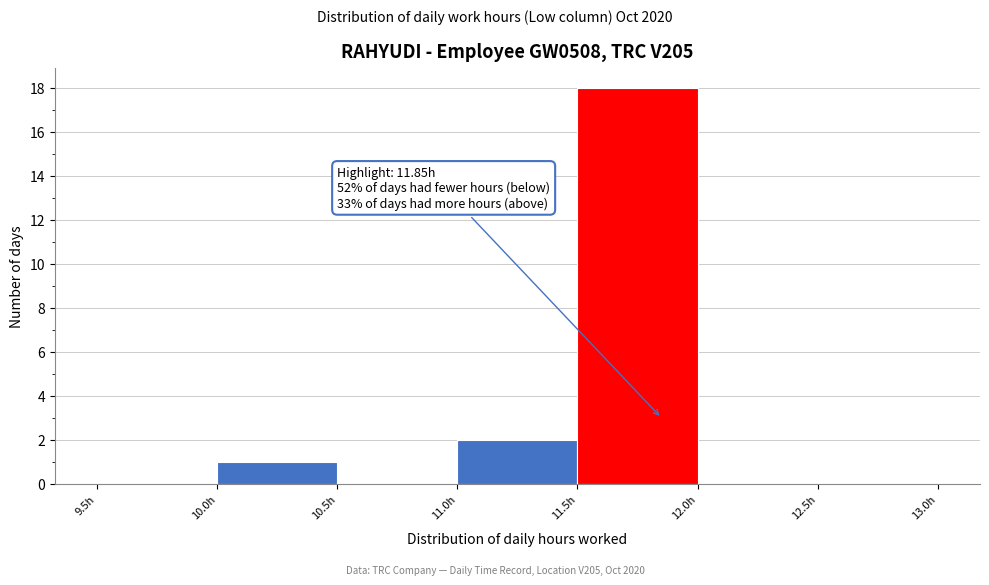

Which range on the x-axis has the tallest bar?

11.5 to 12.0